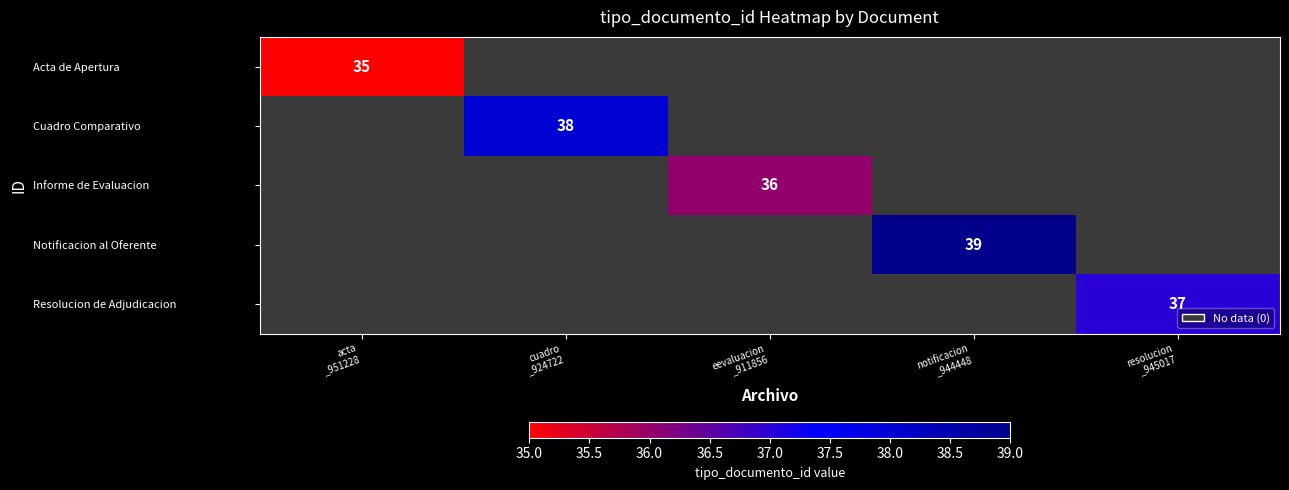

Where is Acta de Apertura nearest to the value 35?

acta _951228